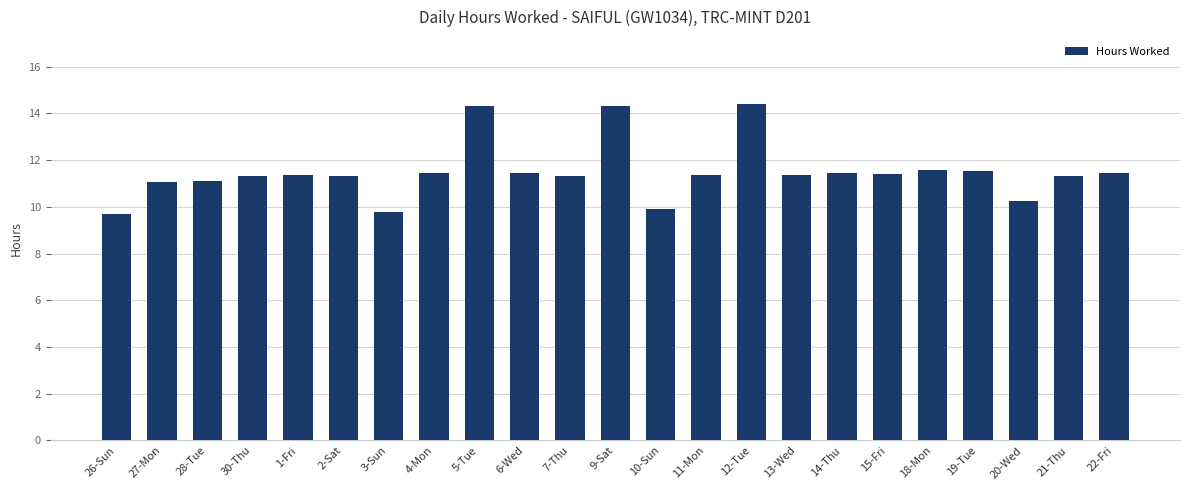

What is the sum of the values at 26-Sun and 9-Sat?

24.0